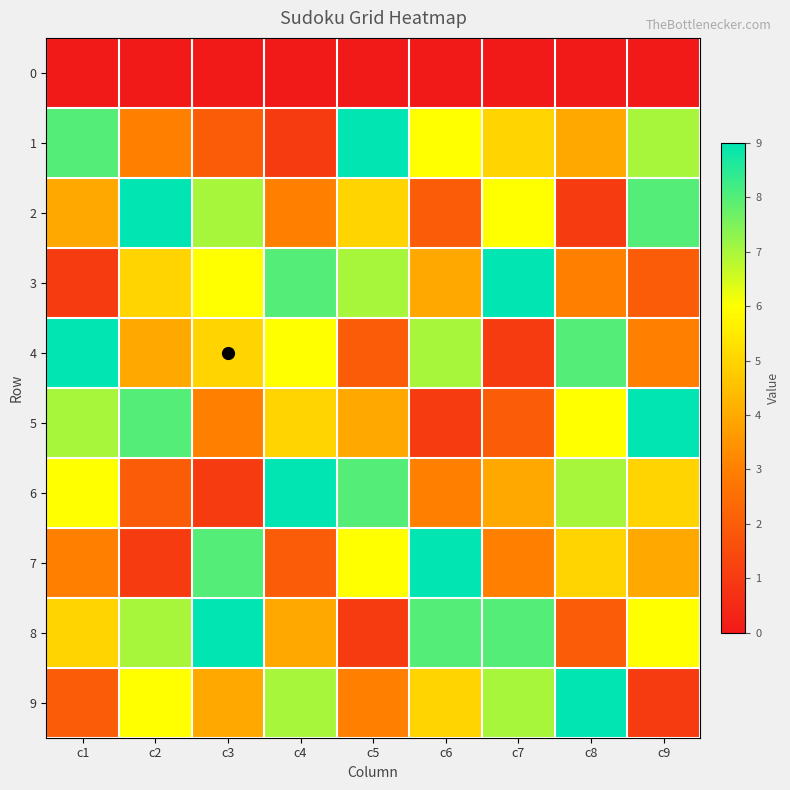

Reading left to right, what are all the values shown in this chart?

0: c1=0	c2=0	c3=0	c4=0	c5=0	c6=0	c7=0	c8=0	c9=0
1: c1=8	c2=3	c3=2	c4=1	c5=9	c6=6	c7=5	c8=4	c9=7
2: c1=4	c2=9	c3=7	c4=3	c5=5	c6=2	c7=6	c8=1	c9=8
3: c1=1	c2=5	c3=6	c4=8	c5=7	c6=4	c7=9	c8=3	c9=2
4: c1=9	c2=4	c3=5	c4=6	c5=2	c6=7	c7=1	c8=8	c9=3
5: c1=7	c2=8	c3=3	c4=5	c5=4	c6=1	c7=2	c8=6	c9=9
6: c1=6	c2=2	c3=1	c4=9	c5=8	c6=3	c7=4	c8=7	c9=5
7: c1=3	c2=1	c3=8	c4=2	c5=6	c6=9	c7=3	c8=5	c9=4
8: c1=5	c2=7	c3=9	c4=4	c5=1	c6=8	c7=8	c8=2	c9=6
9: c1=2	c2=6	c3=4	c4=7	c5=3	c6=5	c7=7	c8=9	c9=1